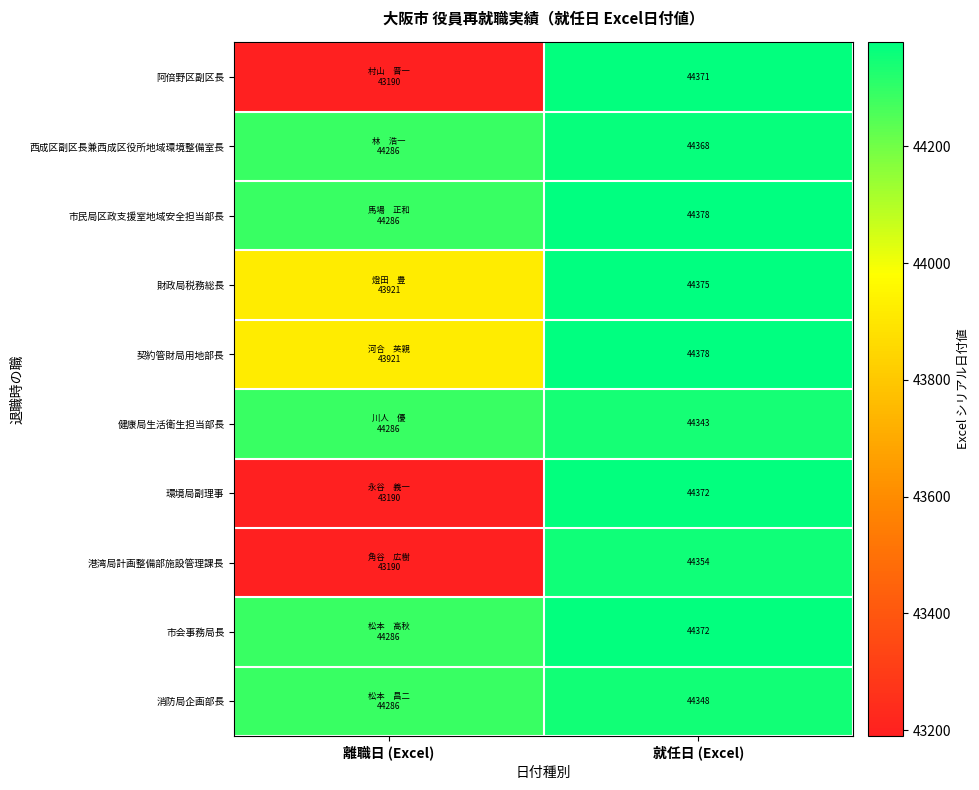

True or false: 契約管財局用地部長 has a value of 44378 at 就任日 (Excel).

True